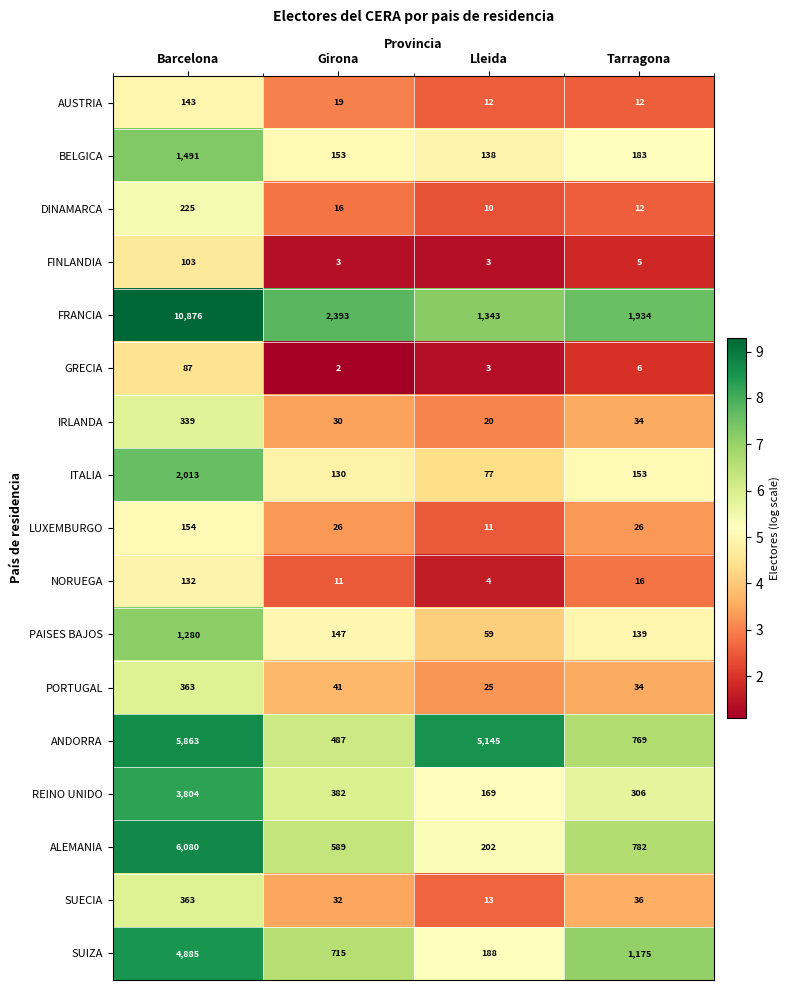

Count the number of data series in this chart.

17